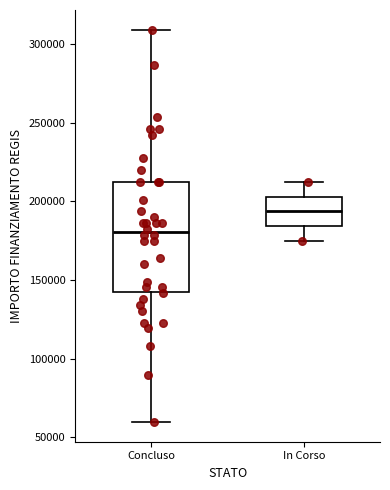

Where is the upper edge of the box for Concluso on the y-axis? The values are not printed on the chart, so give them approximately, as read against the axis.

210000